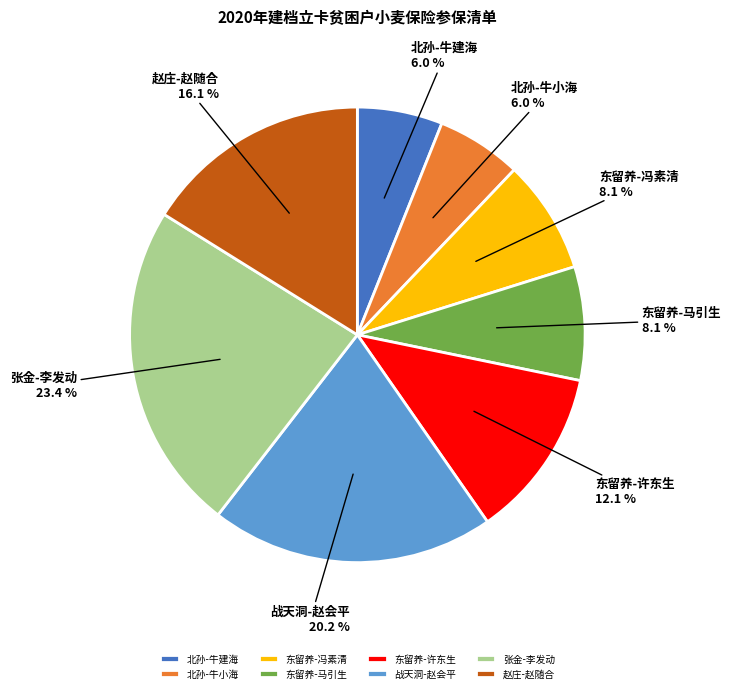

True or false: 赵庄-赵随合 accounts for 16% of the total.

True